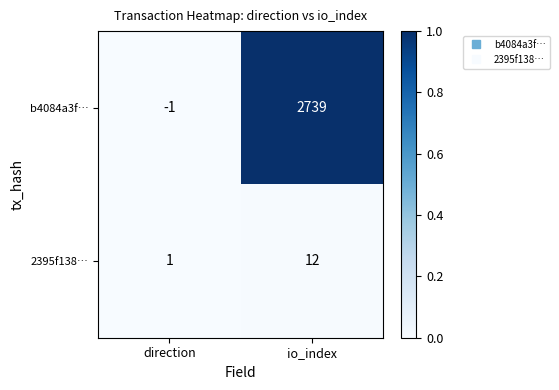

Reading right to left, transcribe all the data shown in this chart.

b4084a3f…: io_index=2739	direction=-1
2395f138…: io_index=12	direction=1